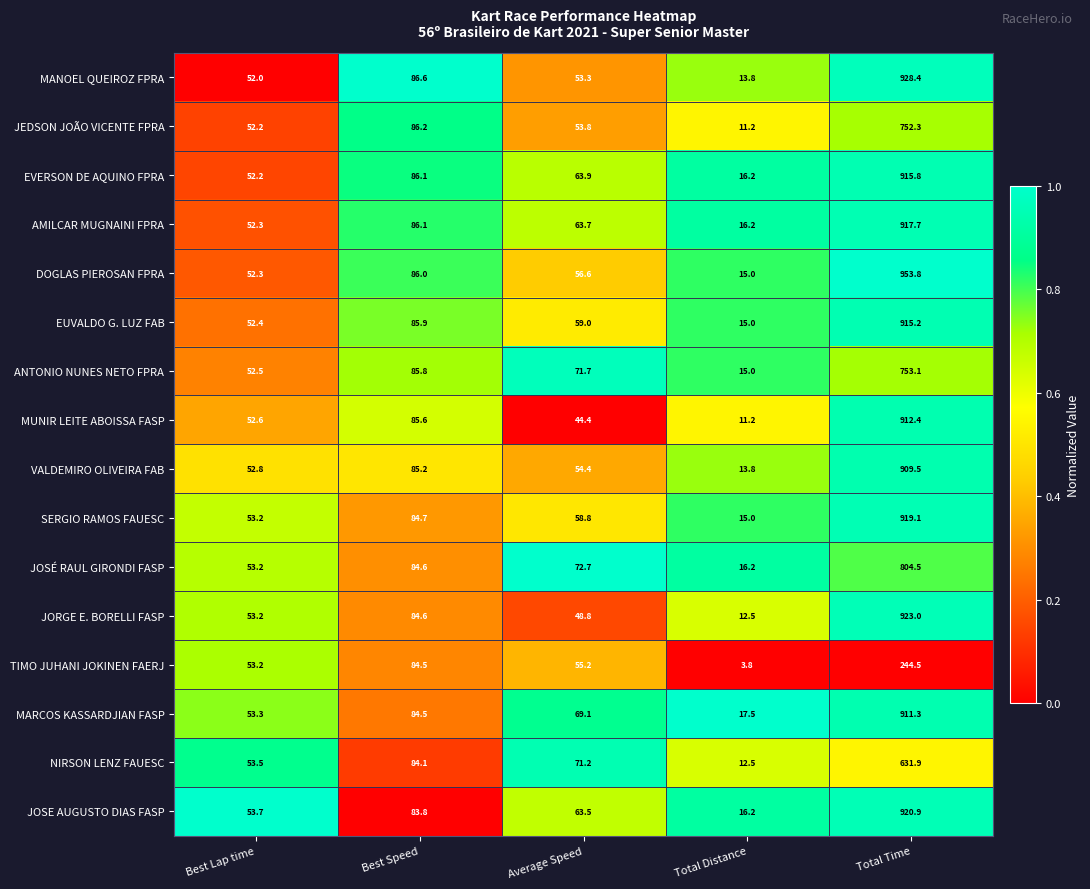

How many series are shown in this chart?

16